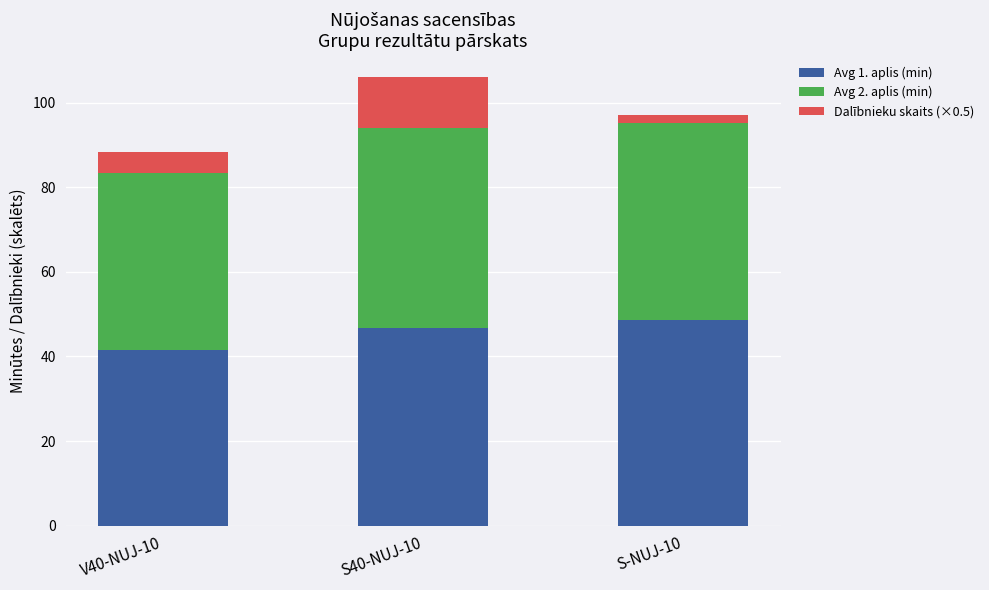

What is the average value of the Avg 1. aplis (min) series?

45.6